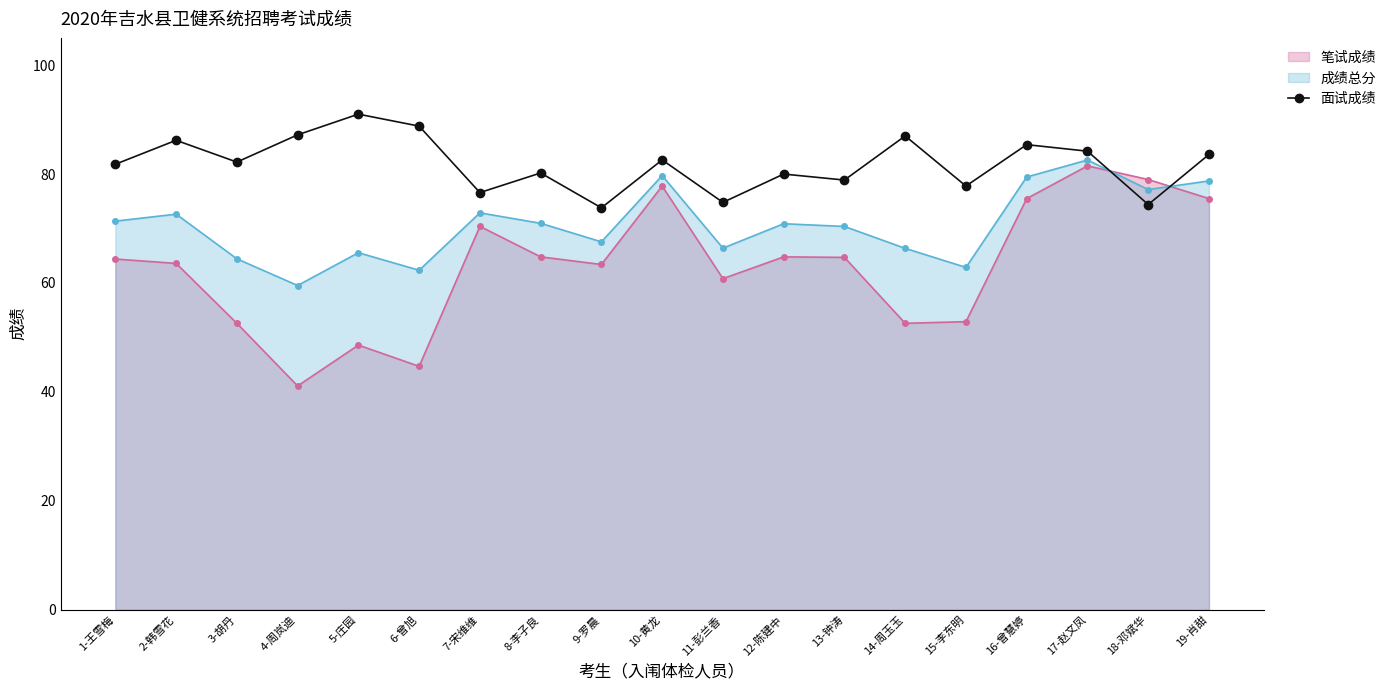

How many lines are shown in the chart?

3